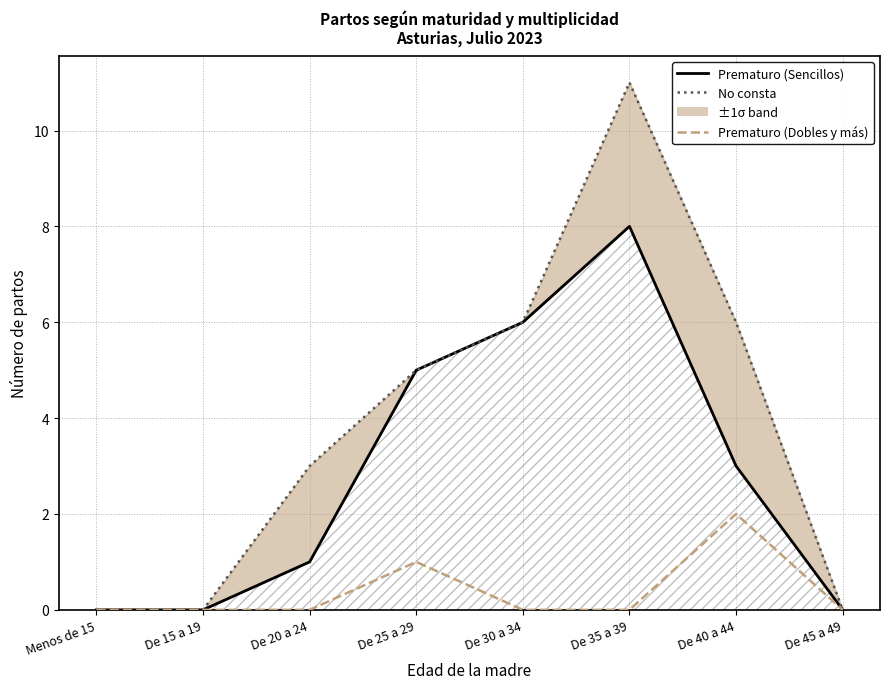

True or false: Prematuro (Dobles y más) has a value of 0 at De 45 a 49.

True